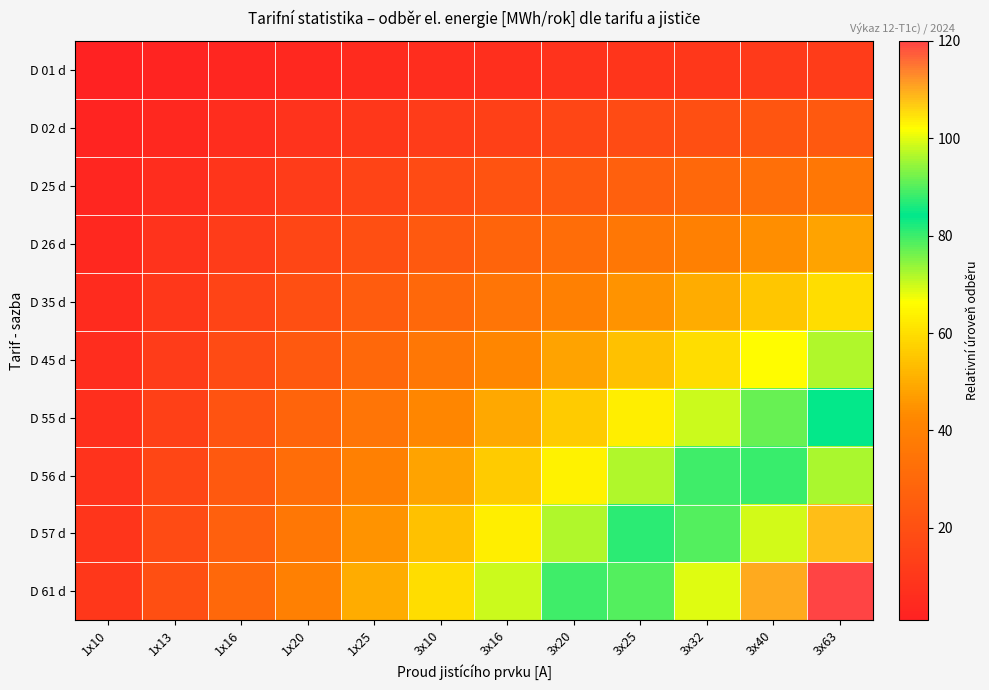

Reading right to left, extract all data points from this chart.

D 01 d: 3x63=12	3x40=11	3x32=10	3x25=9	3x20=8	3x16=7	3x10=6	1x25=5	1x20=4	1x16=3	1x13=2	1x10=1
D 02 d: 3x63=24	3x40=22	3x32=20	3x25=18	3x20=16	3x16=14	3x10=12	1x25=10	1x20=8	1x16=6	1x13=4	1x10=2
D 25 d: 3x63=36	3x40=33	3x32=30	3x25=27	3x20=24	3x16=21	3x10=18	1x25=15	1x20=12	1x16=9	1x13=6	1x10=3
D 26 d: 3x63=48	3x40=44	3x32=40	3x25=36	3x20=32	3x16=28	3x10=24	1x25=20	1x20=16	1x16=12	1x13=8	1x10=4
D 35 d: 3x63=60	3x40=55	3x32=50	3x25=45	3x20=40	3x16=35	3x10=30	1x25=25	1x20=20	1x16=15	1x13=10	1x10=5
D 45 d: 3x63=72	3x40=66	3x32=60	3x25=54	3x20=48	3x16=42	3x10=36	1x25=30	1x20=24	1x16=18	1x13=12	1x10=6
D 55 d: 3x63=84	3x40=77	3x32=70	3x25=63	3x20=56	3x16=49	3x10=42	1x25=35	1x20=28	1x16=21	1x13=14	1x10=7
D 56 d: 3x63=96	3x40=88	3x32=80	3x25=72	3x20=64	3x16=56	3x10=48	1x25=40	1x20=32	1x16=24	1x13=16	1x10=8
D 57 d: 3x63=108	3x40=99	3x32=90	3x25=81	3x20=72	3x16=63	3x10=54	1x25=45	1x20=36	1x16=27	1x13=18	1x10=9
D 61 d: 3x63=120	3x40=110	3x32=100	3x25=90	3x20=80	3x16=70	3x10=60	1x25=50	1x20=40	1x16=30	1x13=20	1x10=10